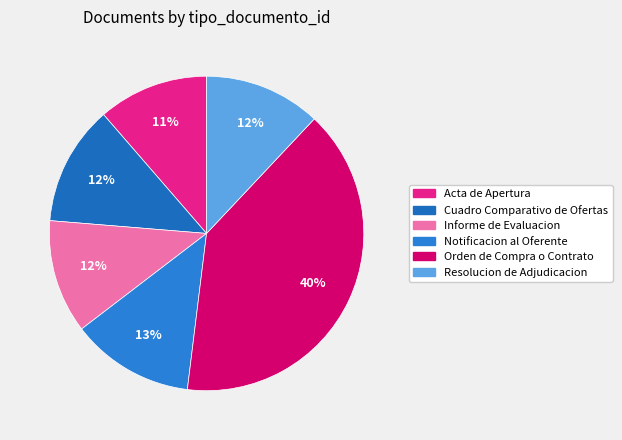

To the nearest percent, what portion does Acta de Apertura represent?

11%